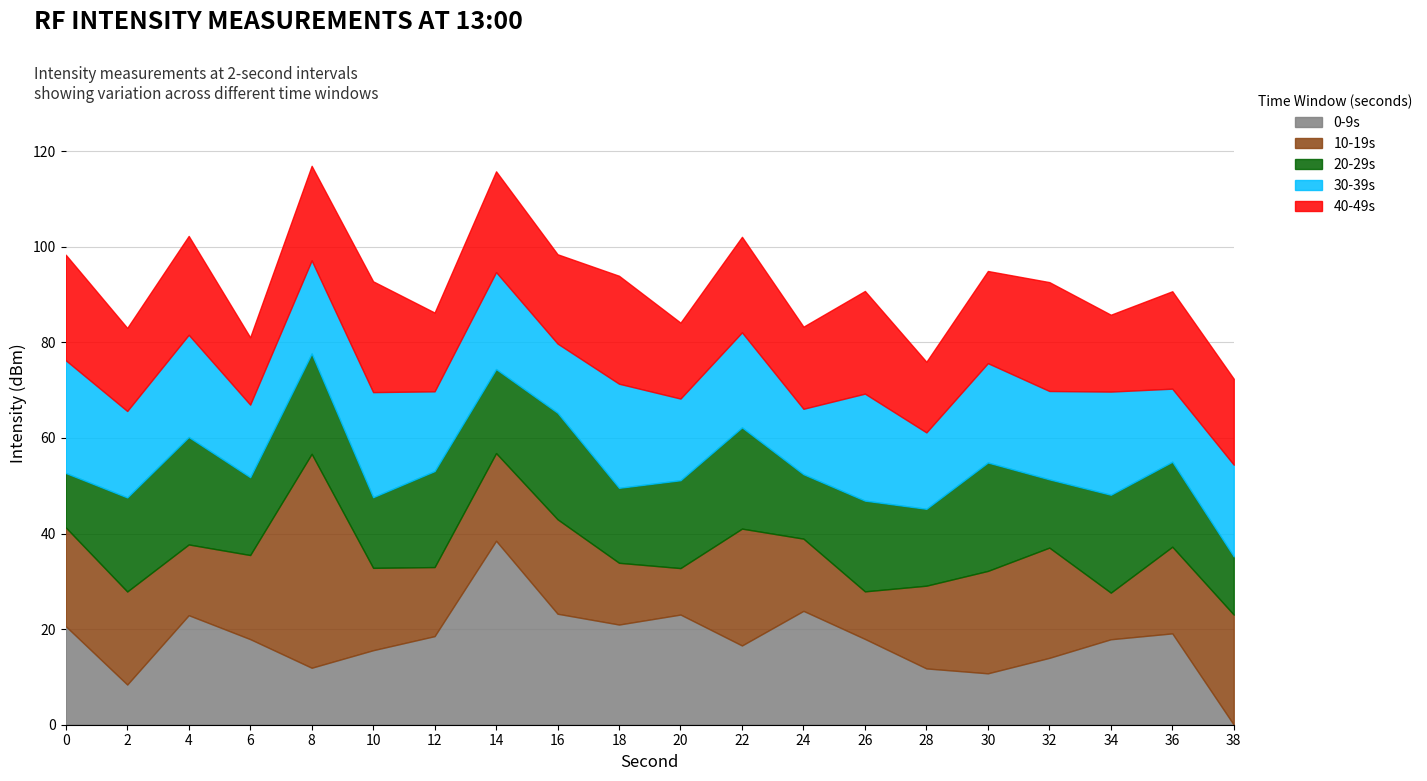

How many intersections are there between 30-39s and 20-29s?

12